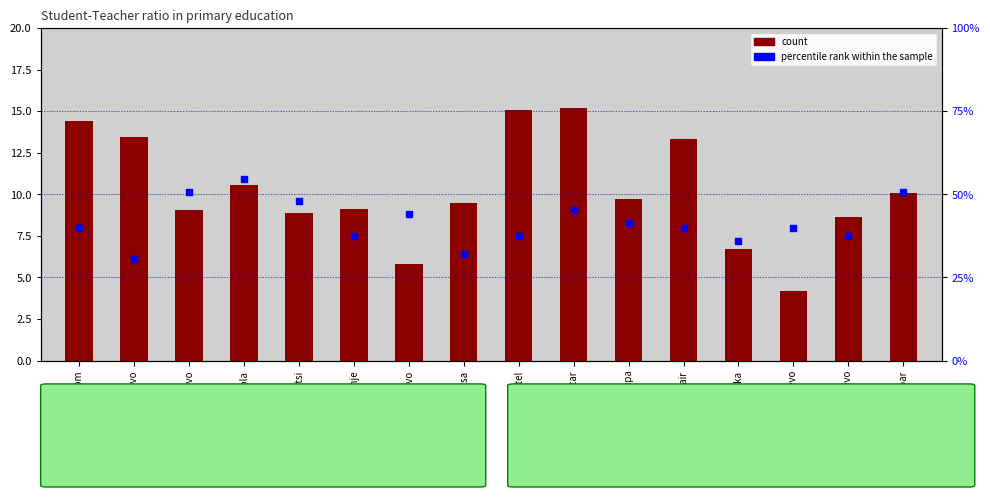

What are all the series names shown in the legend?

count, percentile rank within the sample